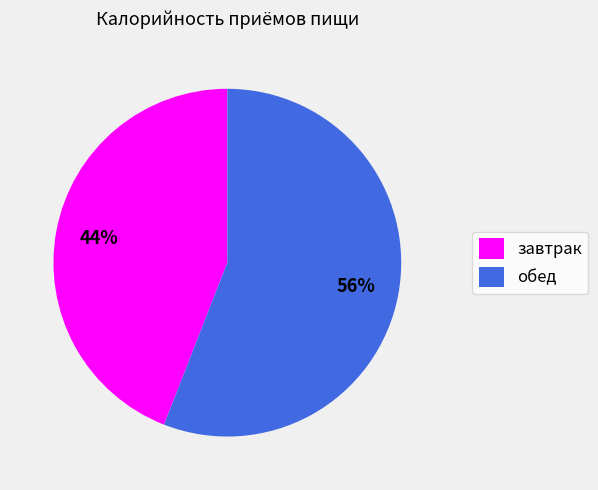

To the nearest percent, what portion does обед represent?

56%